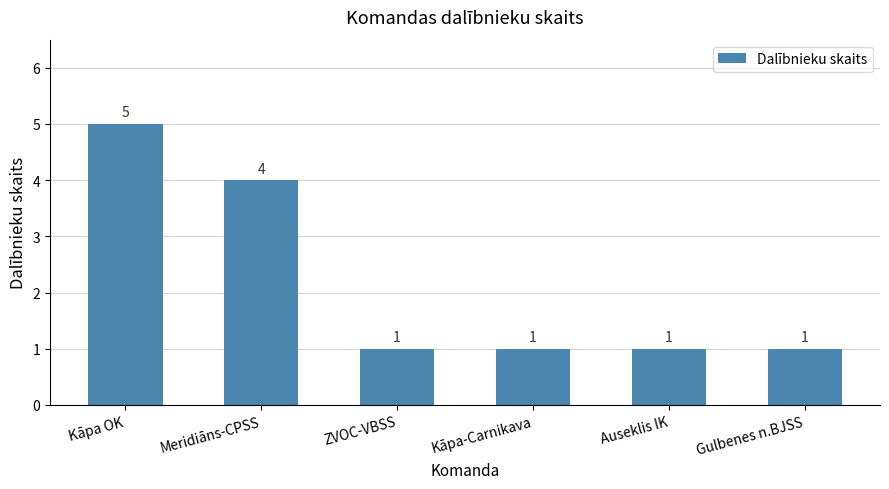

How many bars are there in total?

6